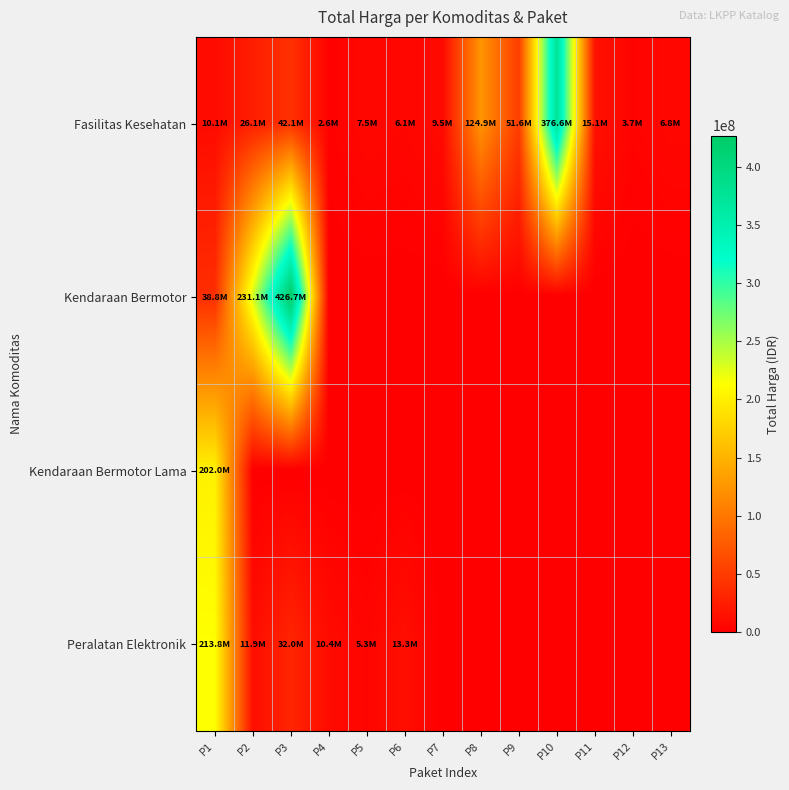

What is the difference between the highest and lowest values at P13?

6777480